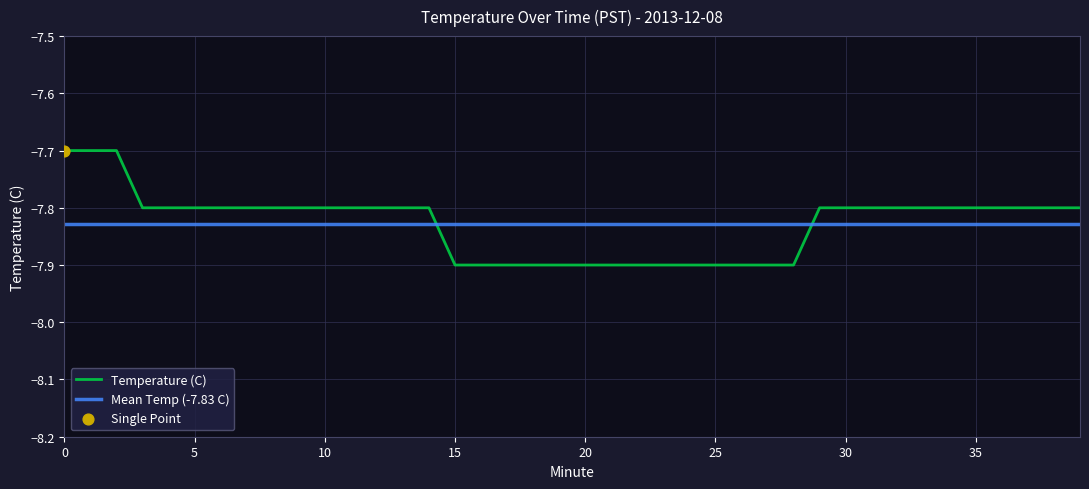

True or false: Mean Temp (-7.83 C) and Temperature (C) cross at least once.

True